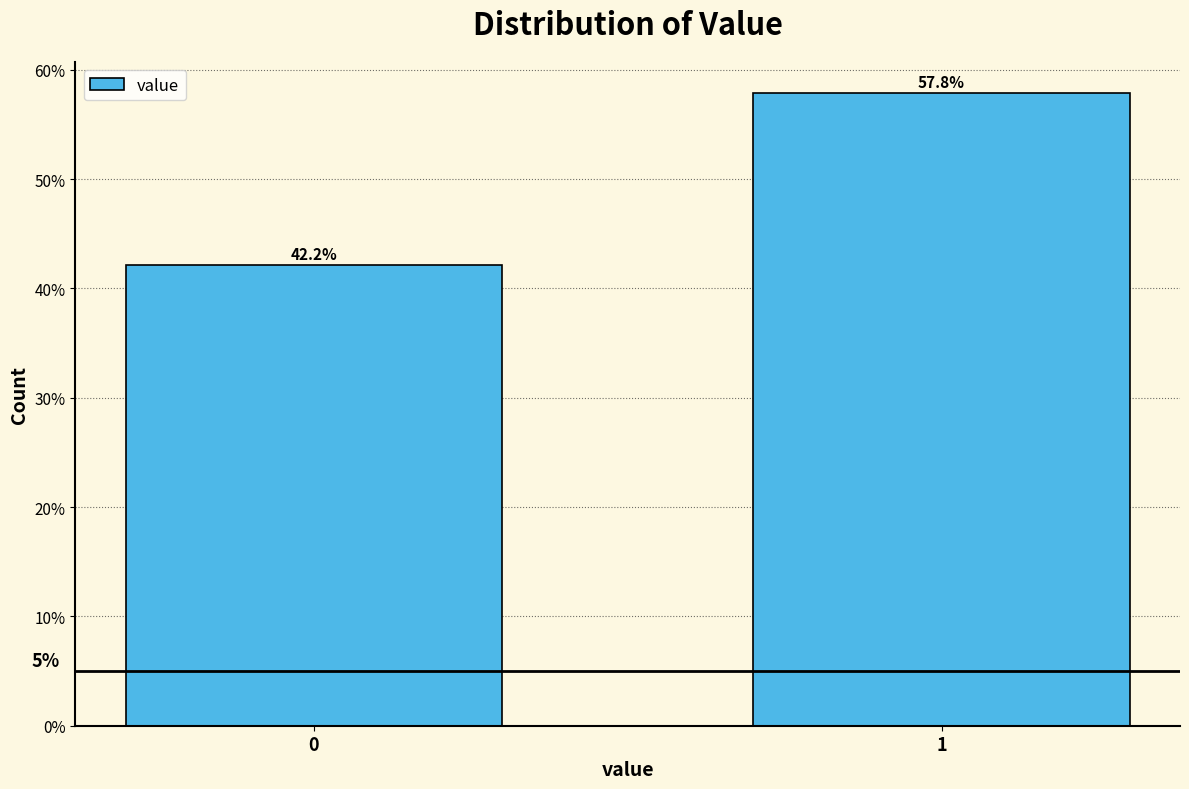

Reading left to right, what are all the values shown in this chart?

42.2	57.8